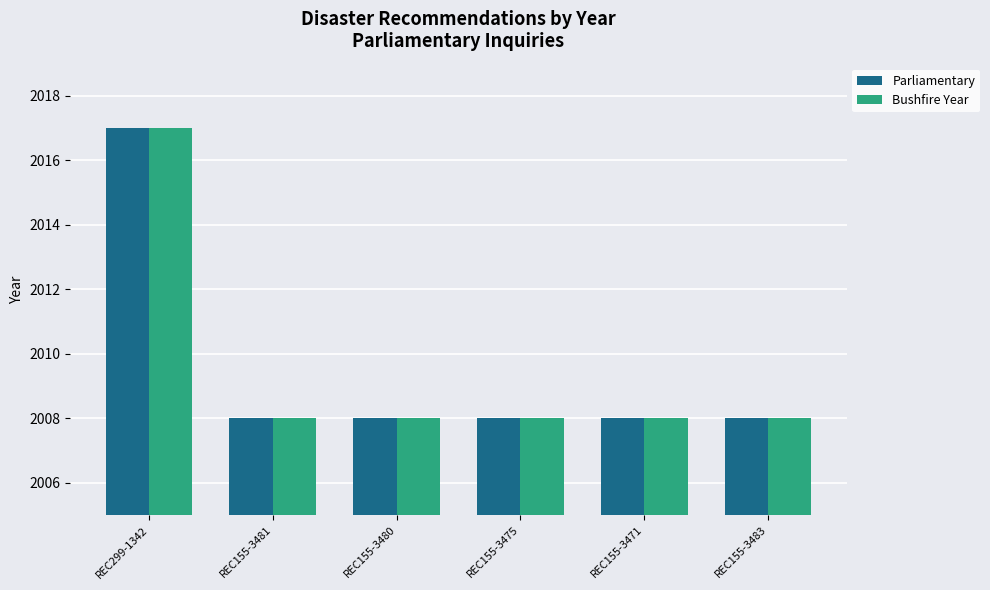

What is the label of the 2nd bar from the right?

REC155-3471